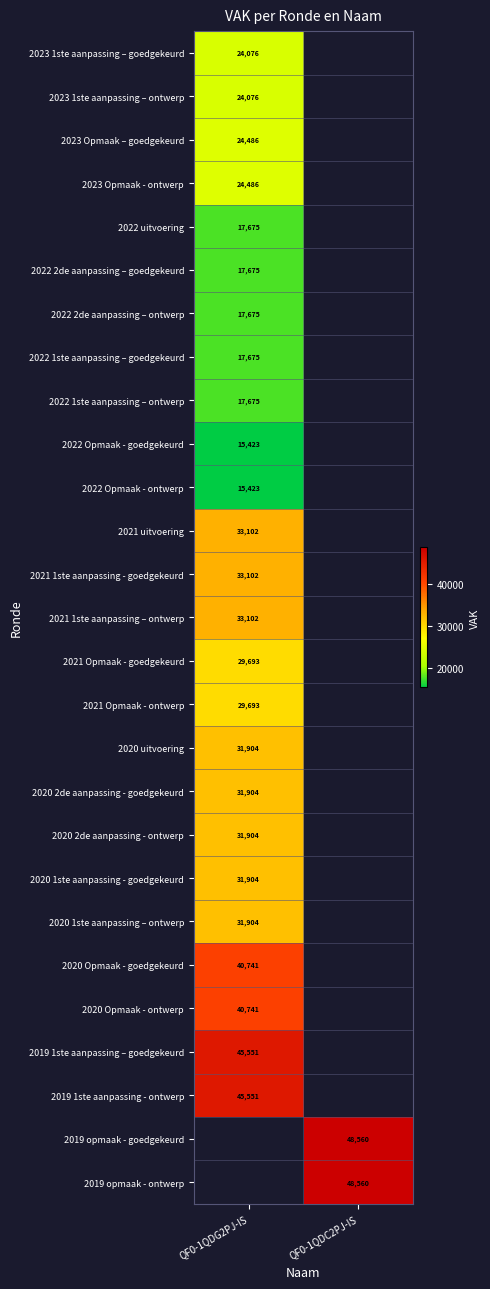

The 2019 1ste aanpassing – goedgekeurd series shows 24919.9 at QF0-1QDG2PJ-IS. True or false?

False